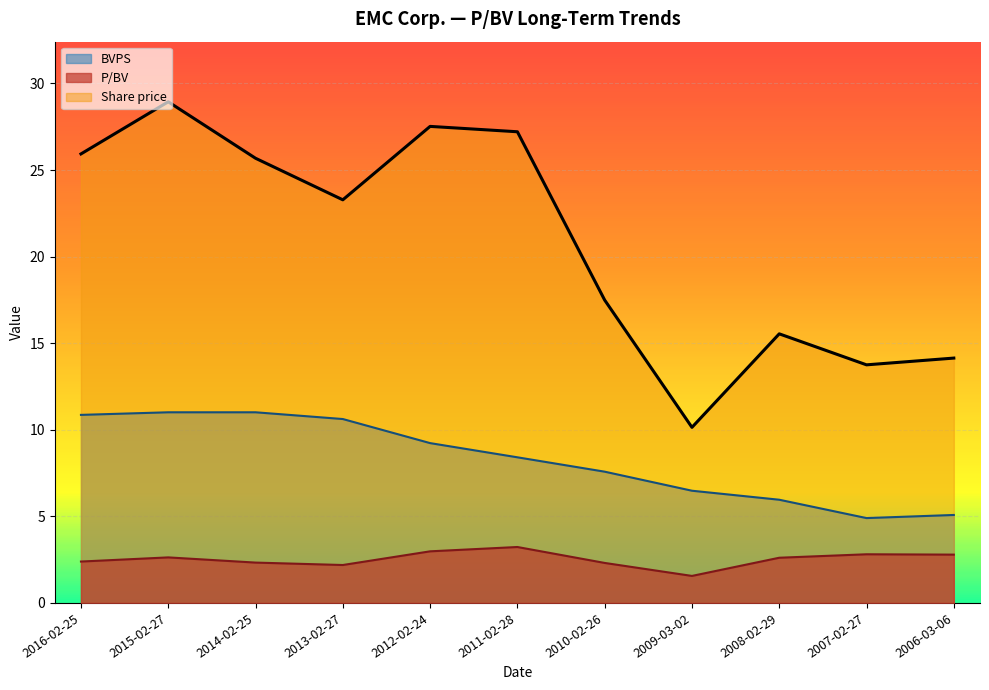

True or false: P/BV and Share price intersect in this chart.

False